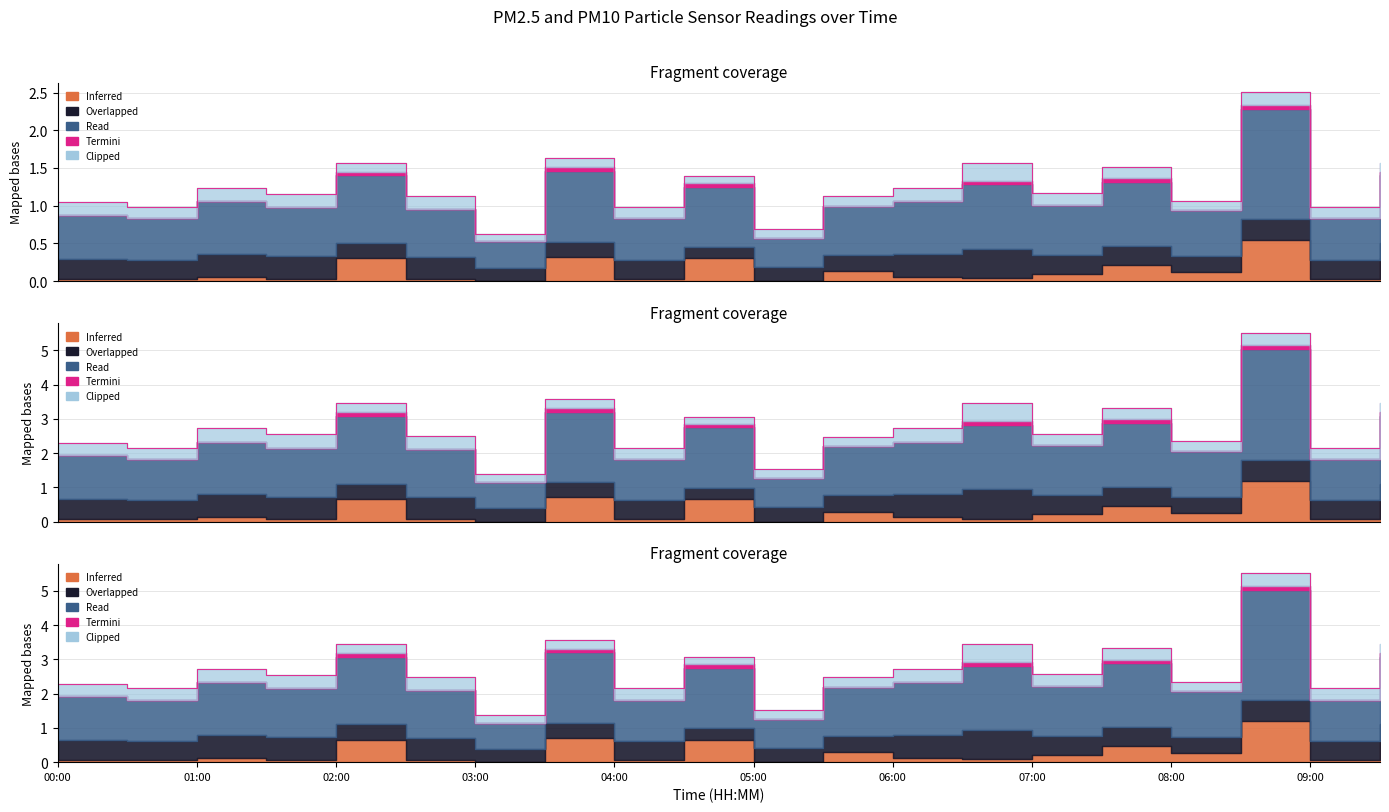

Rank the categories by value from lowest to highest.

03:00, 05:00, 00:30, 04:00, 09:00, 00:00, 08:00, 05:30, 02:30, 01:30, 07:00, 01:00, 06:00, 04:30, 07:30, 06:30, 02:00, 09:30, 03:30, 08:30